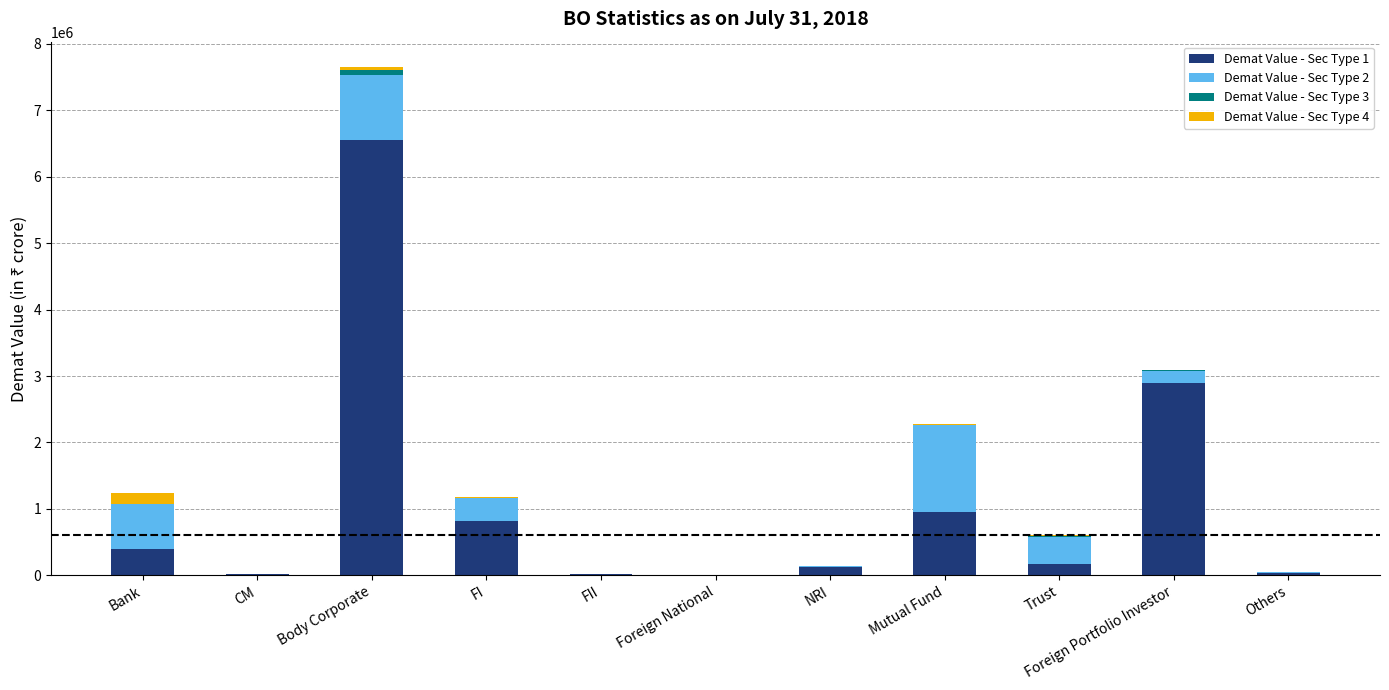

The Demat Value - Sec Type 1 series shows 395377.1 at Bank. True or false?

True